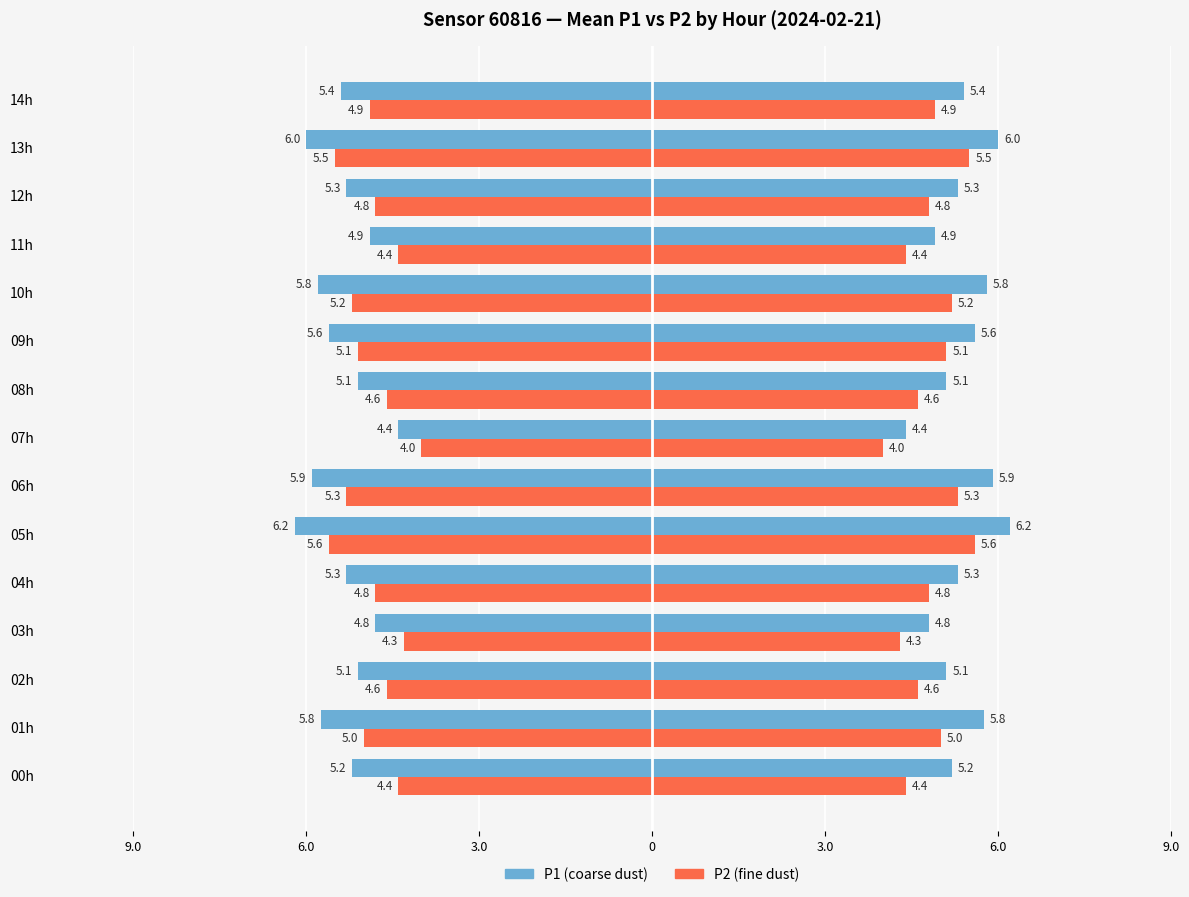

What is the difference between the P1 (coarse dust) values at 09h and 10h?

0.2